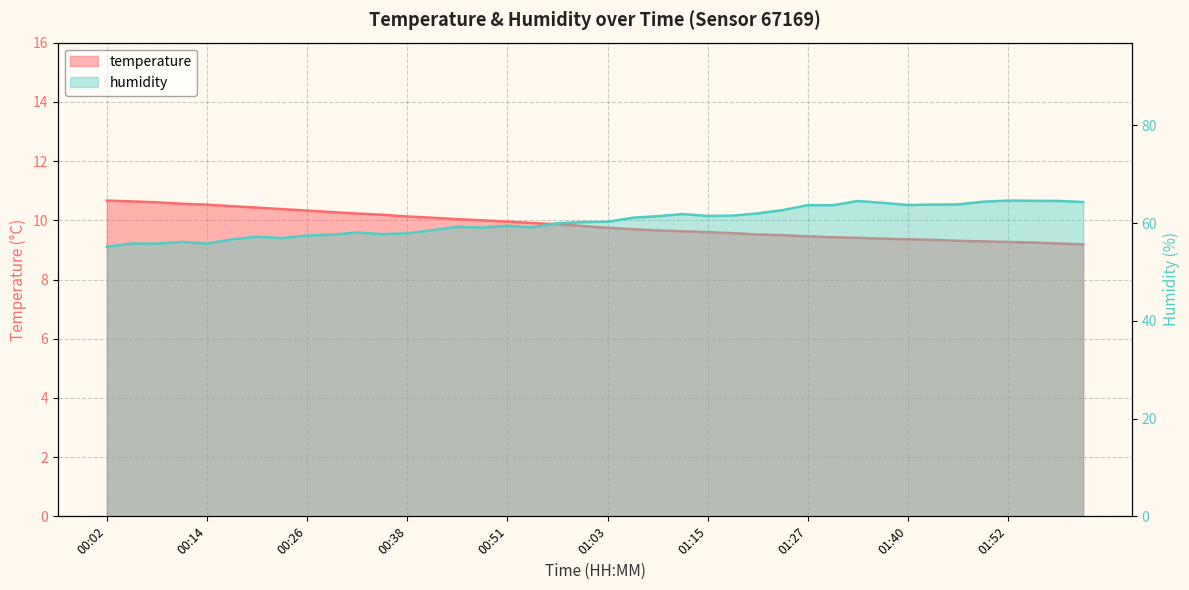

True or false: temperature and humidity intersect in this chart.

False